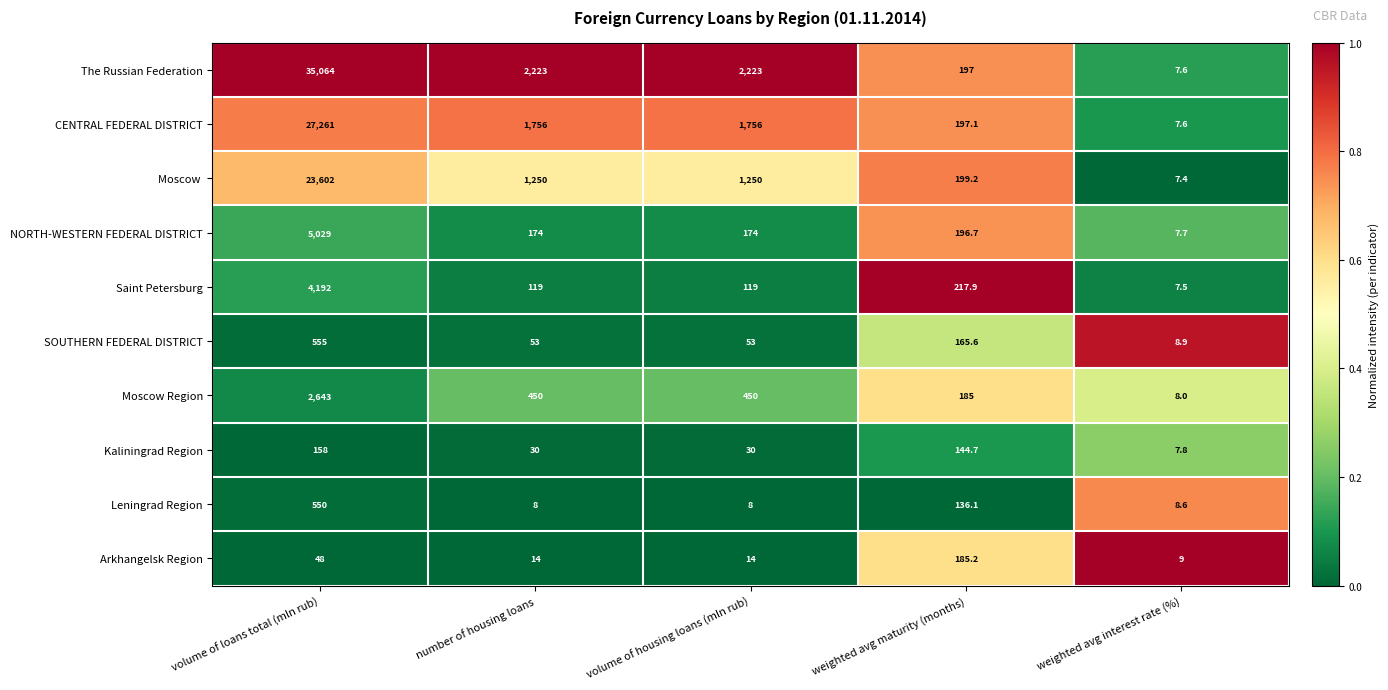

What is the sum of all Moscow  values?

26308.6